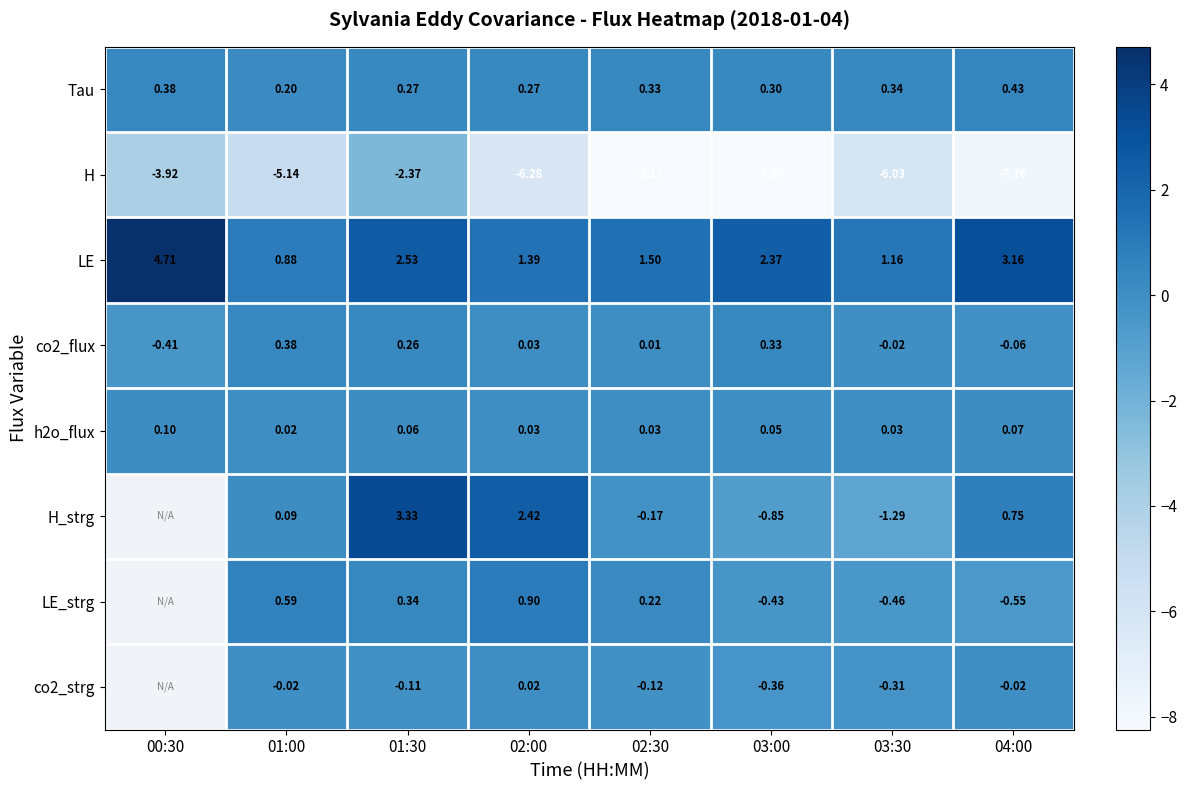

At how many categories does at least one series exceed 4?

1